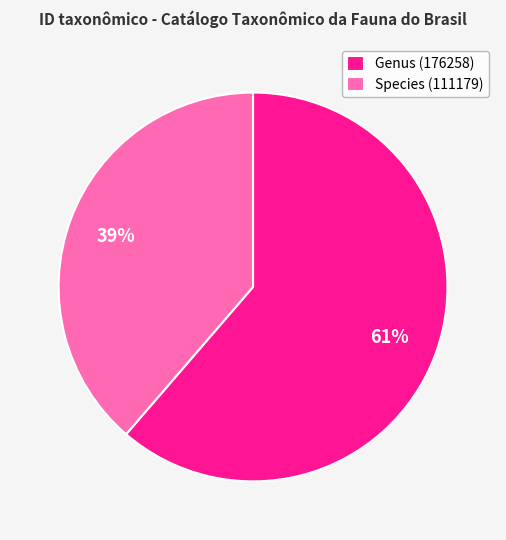

True or false: Genus (176258) accounts for 61% of the total.

True